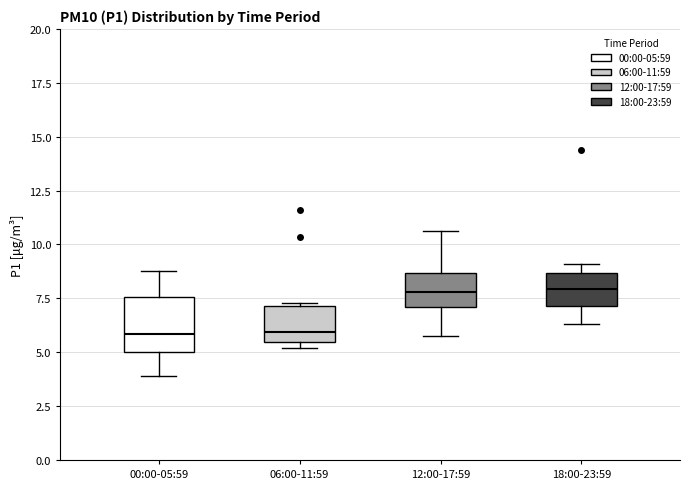

Reading left to right, read every box against the y-axis: the position of its median line, the range the box covers, and the ends of its whiskers. The values are not printed on the chart, so give them approximately, as read against the axis.

00:00-05:59: median 6.0, box 5.0 to 7.5, whiskers 4.0 to 9.0
06:00-11:59: median 6.0, box 5.5 to 7.0, whiskers 5.0 to 7.5
12:00-17:59: median 8.0, box 7.0 to 8.5, whiskers 5.5 to 10.5
18:00-23:59: median 8.0, box 7.0 to 8.5, whiskers 6.5 to 9.0